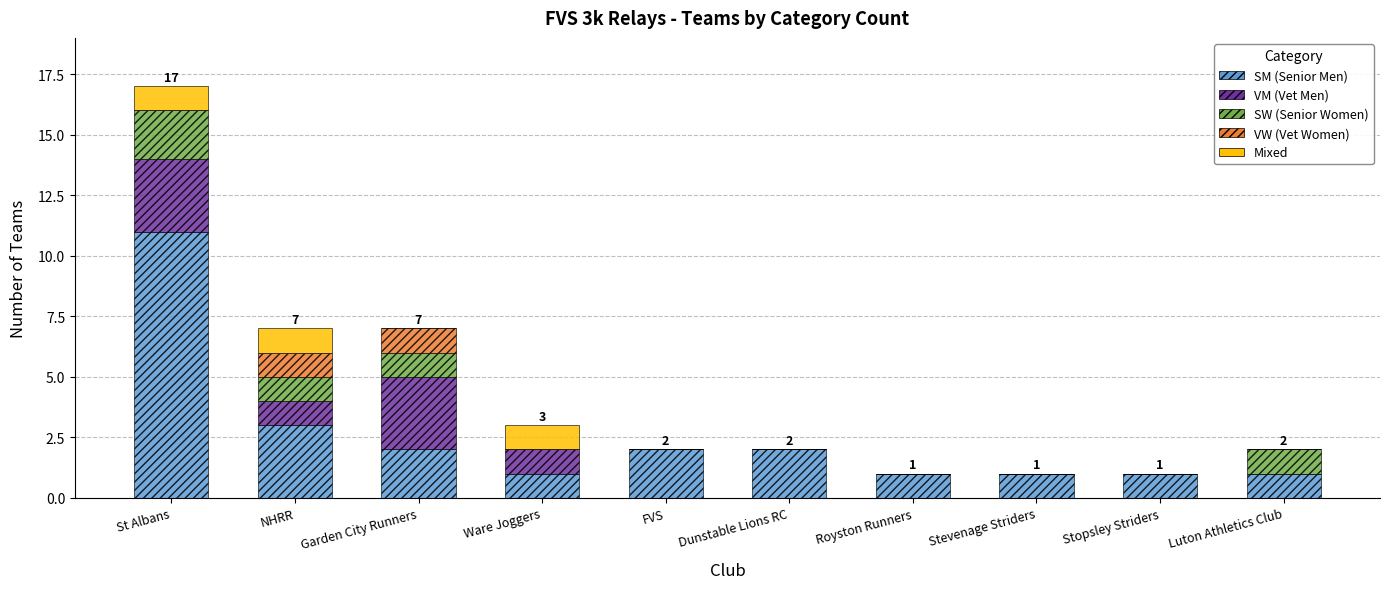

What is the total value across all series at Garden City Runners?

7